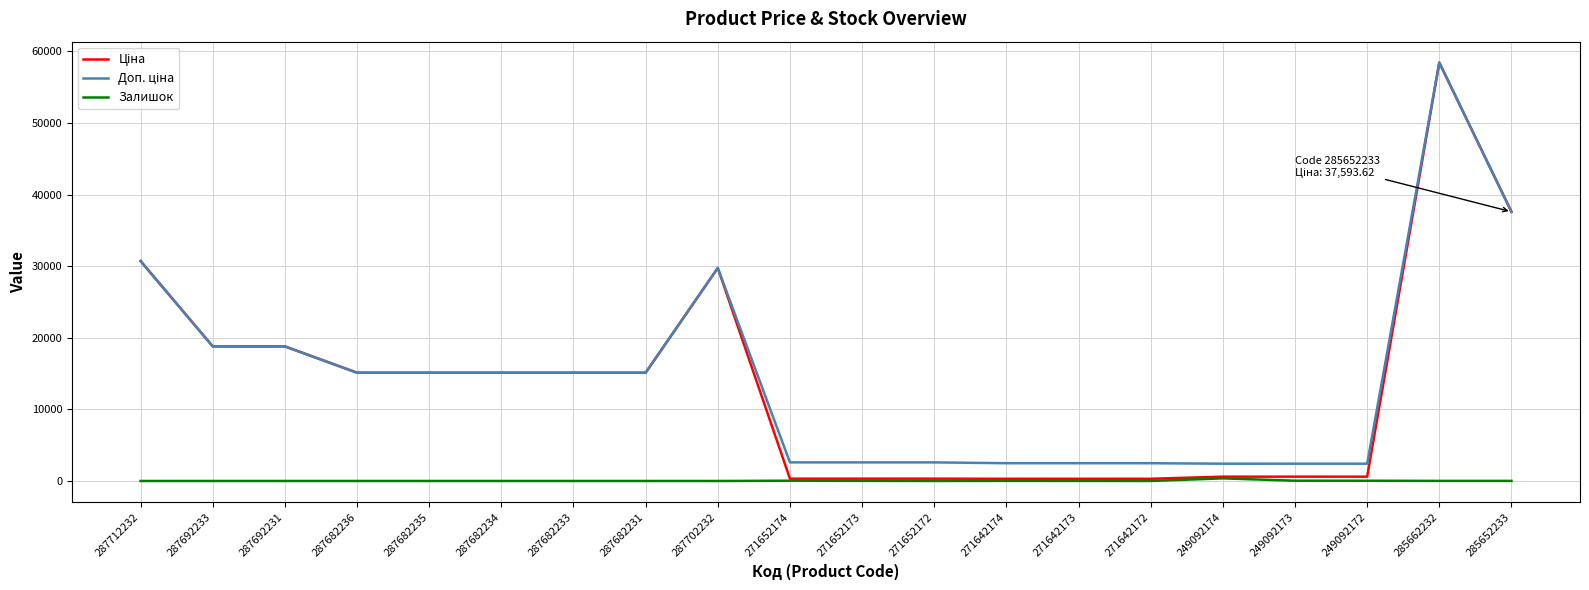

Is it true that Залишок equals 5.0 at 271652172?

True